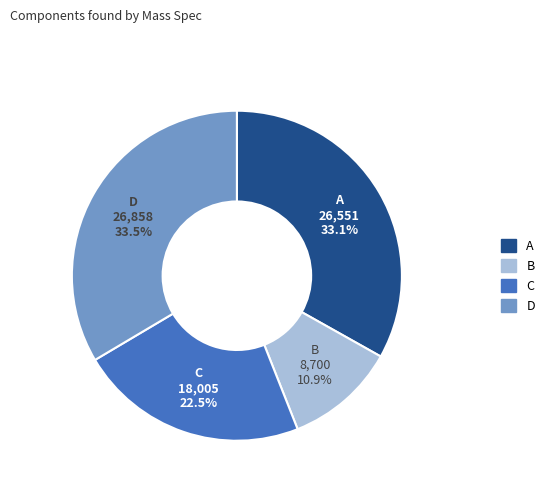

How much of the chart is everything except A?

66.9%